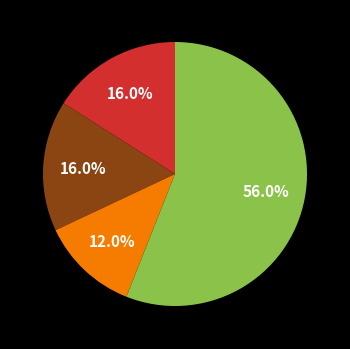

How many segments does this pie chart have?

4